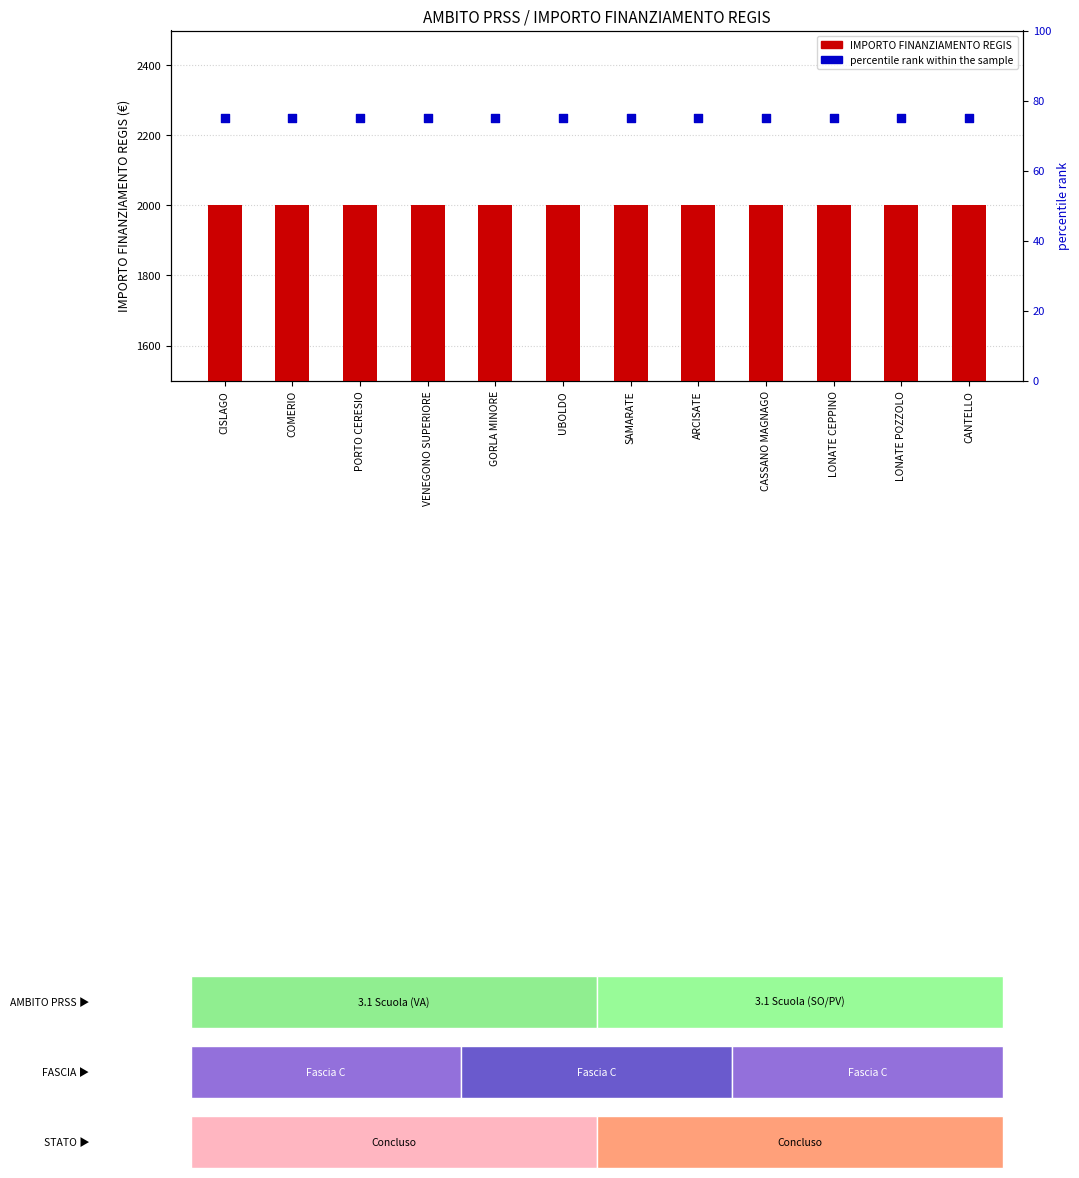

Which series has the widest spread of Y values?

IMPORTO FINANZIAMENTO REGIS